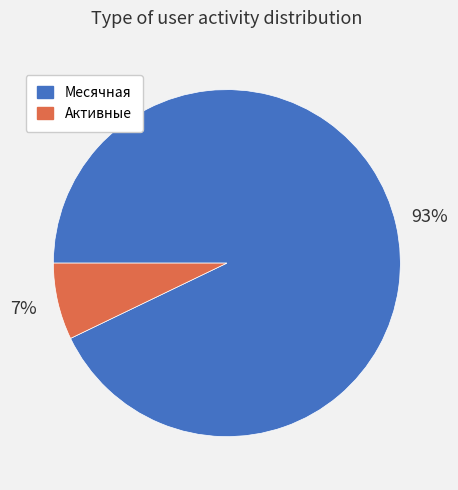

Which has a higher value, Активные or Месячная?

Месячная